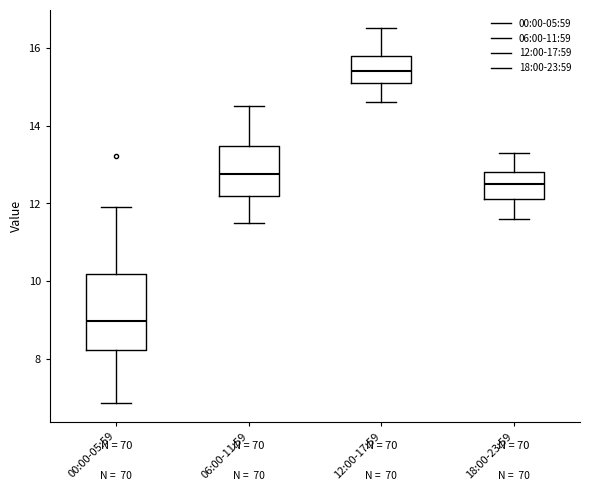

Reading left to right, read every box against the y-axis: the position of its median line, the range the box covers, and the ends of its whiskers. The values are not printed on the chart, so give them approximately, as read against the axis.

00:00-05:59: median 9.0, box 8.2 to 10.2, whiskers 6.8 to 12.0
06:00-11:59: median 12.8, box 12.2 to 13.4, whiskers 11.6 to 14.6
12:00-17:59: median 15.4, box 15.2 to 15.8, whiskers 14.6 to 16.6
18:00-23:59: median 12.6, box 12.2 to 12.8, whiskers 11.6 to 13.4